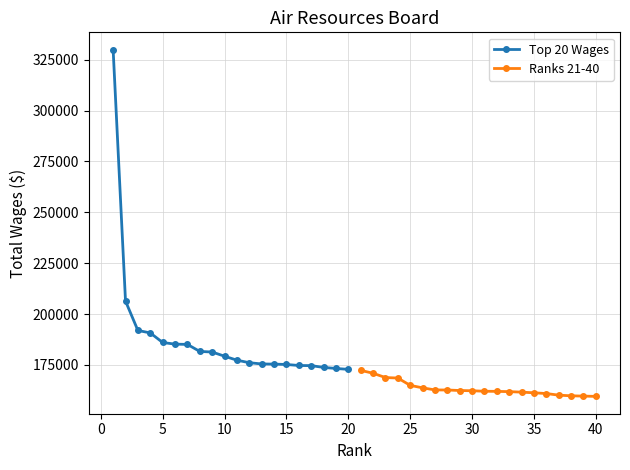

What is the lowest value of the Top 20 Wages series?

172844.8